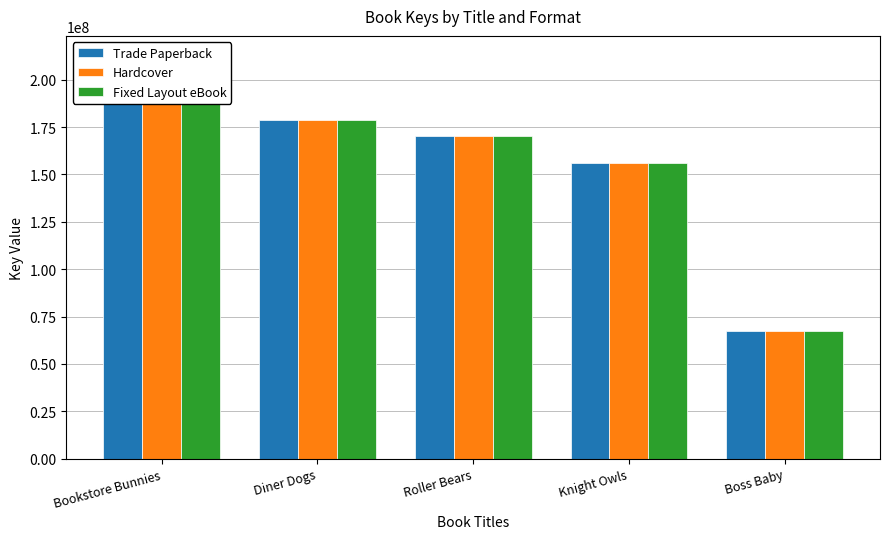

What are all the series names shown in the legend?

Trade Paperback, Hardcover, Fixed Layout eBook